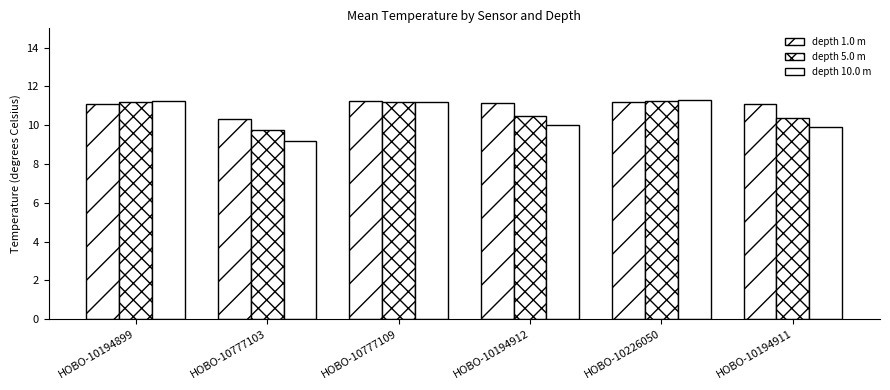

How many distinct data groups are displayed?

3